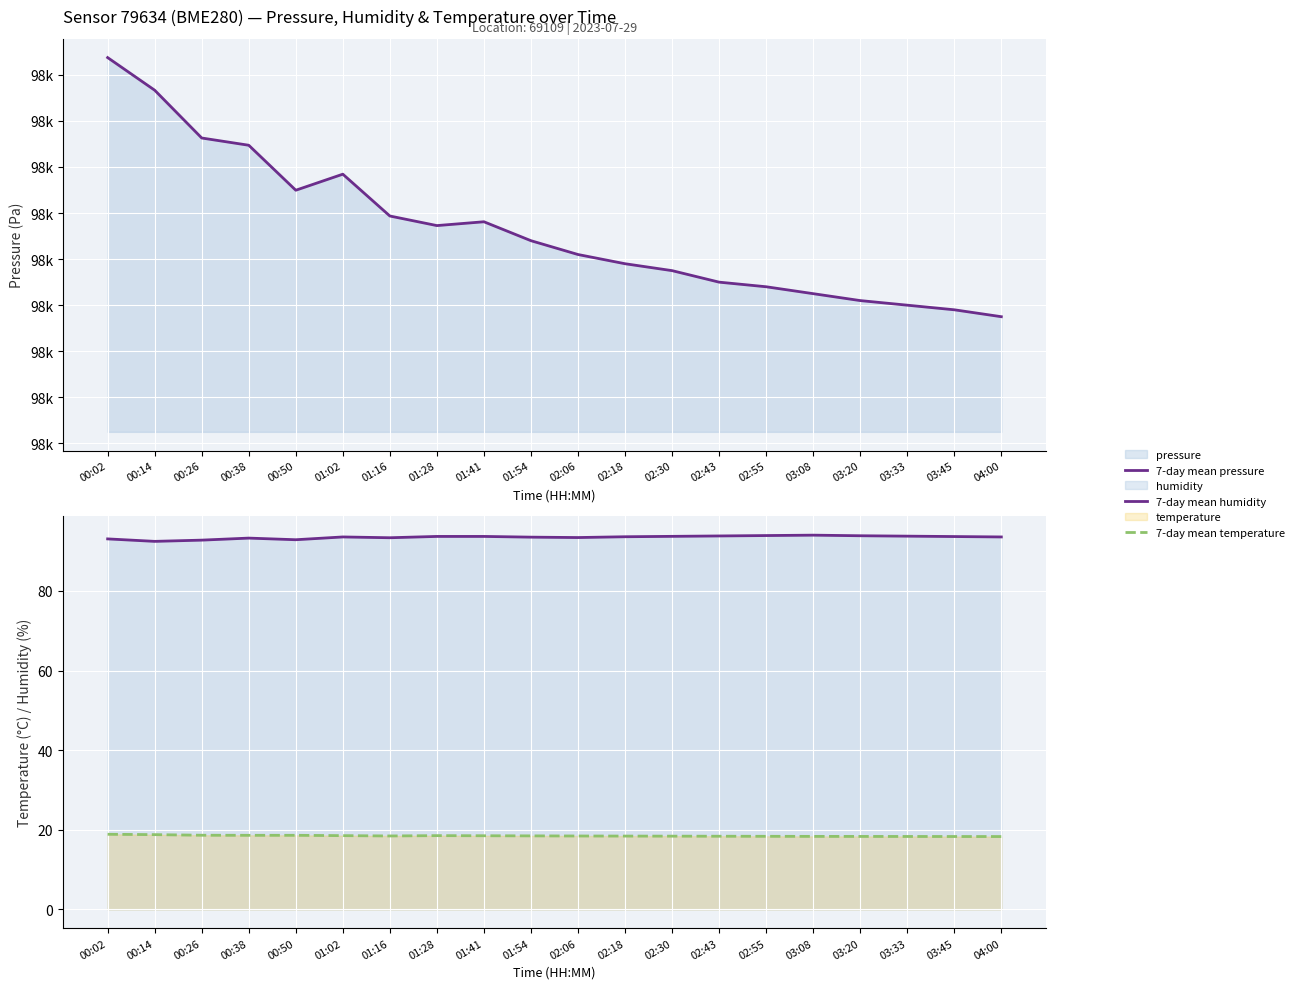

True or false: 7-day mean temperature and 7-day mean humidity intersect in this chart.

False